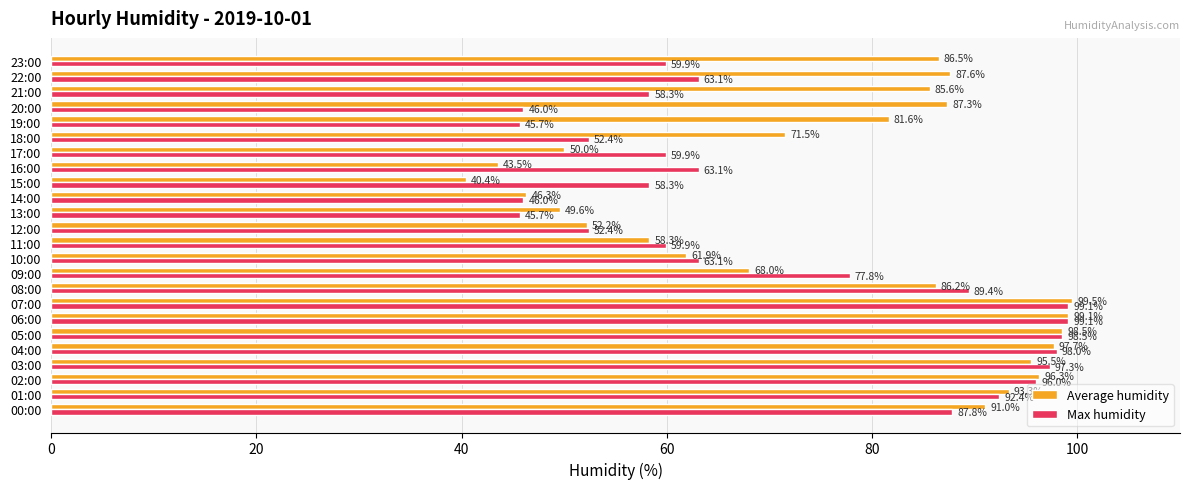

What is the difference between the second highest and second lowest values in the Average humidity series?

55.6